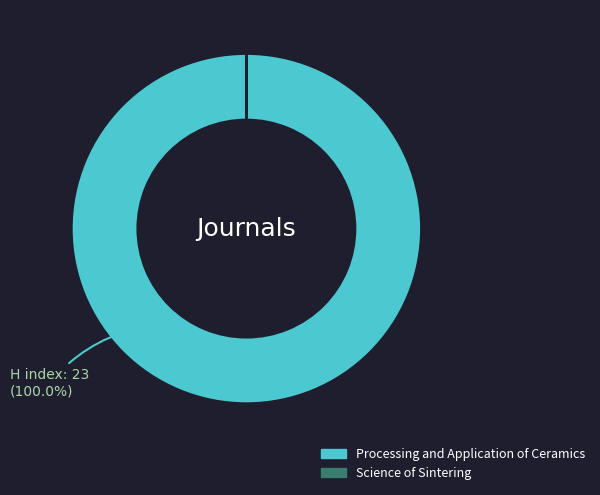

What is the largest slice in the pie chart?

Processing and Application of Ceramics